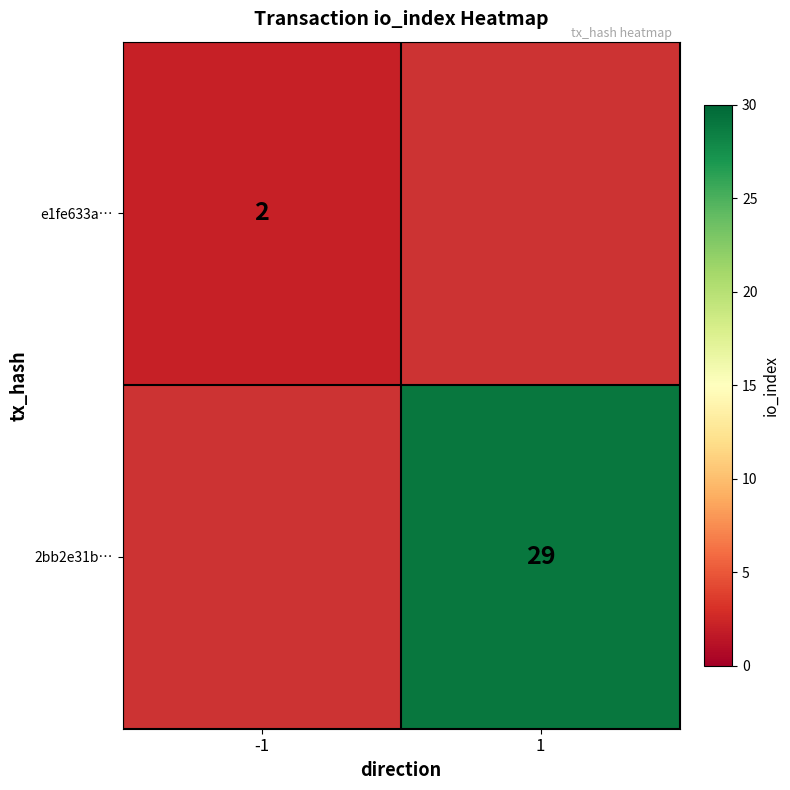

The value of e1fe633a… at -1 is 3. True or false?

False